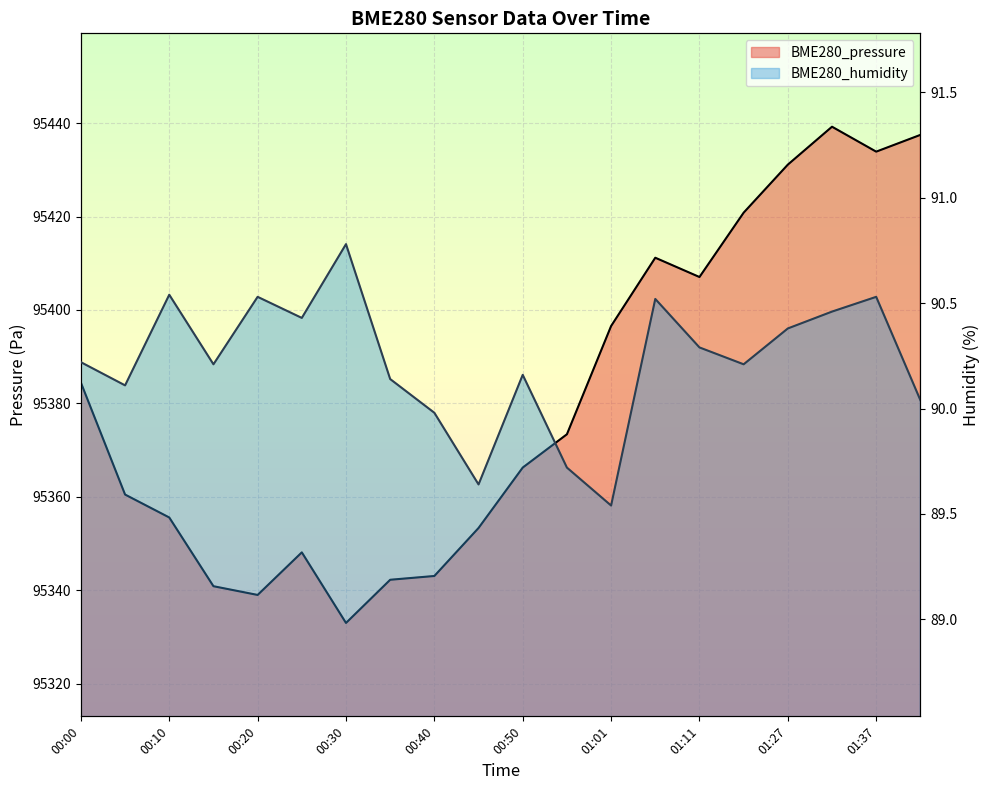

Where is the first local minimum for BME280_pressure?

00:20